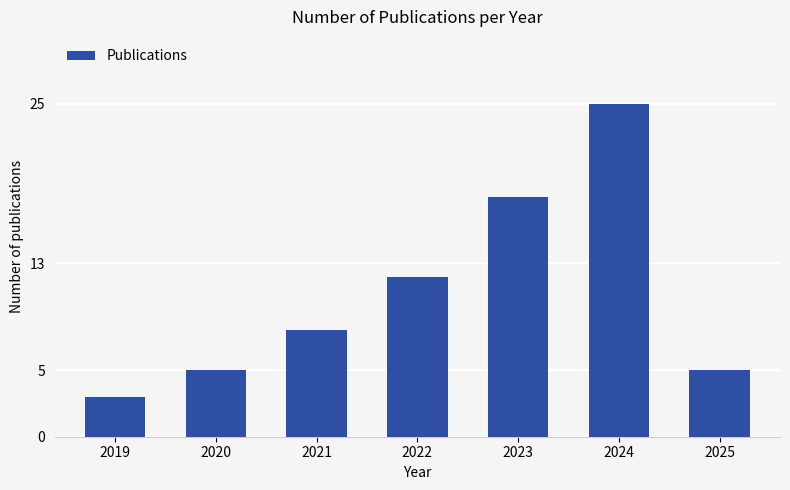

At which label is the value closest to 14?

2022